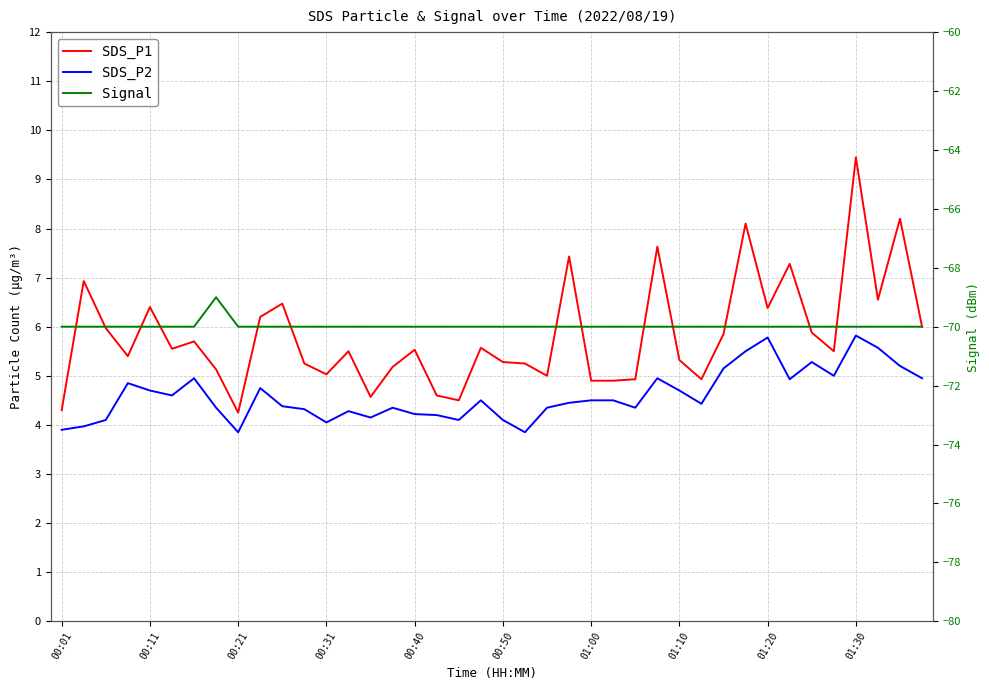

Is the value of SDS_P2 at 00:50 greater than the value of SDS_P1 at 01:30?

No